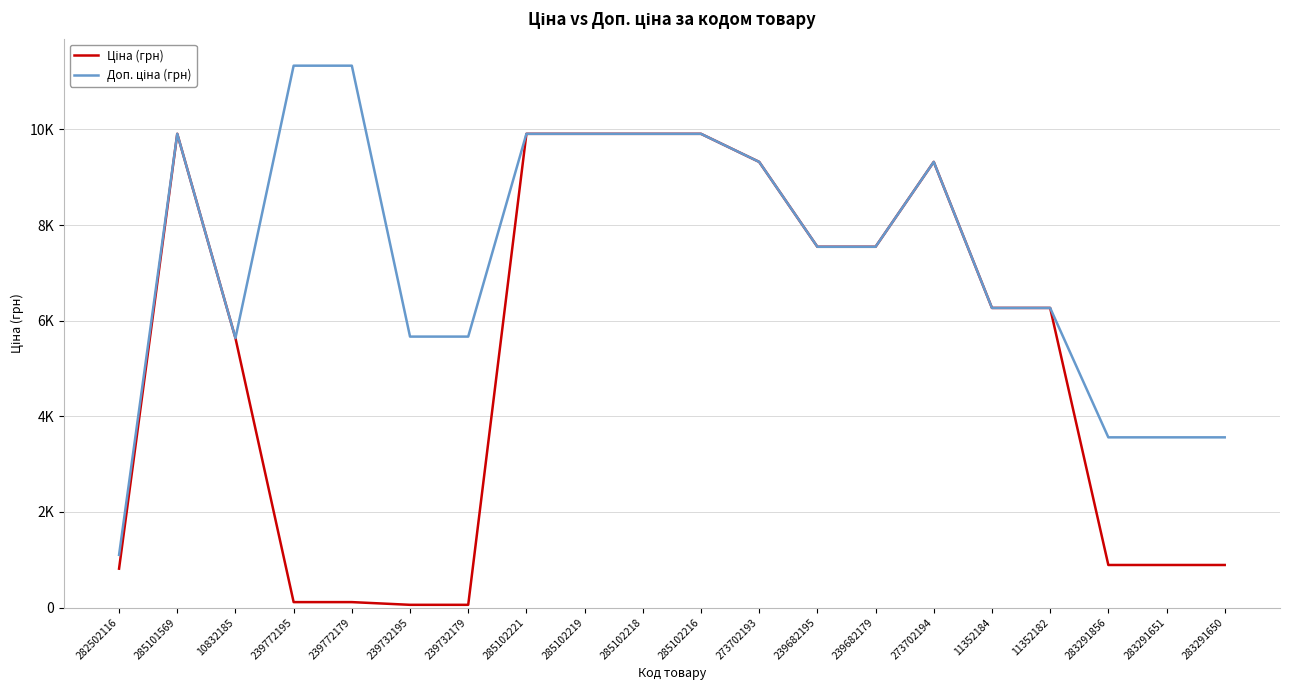

Does the chart display data point markers on the line(s)?

No